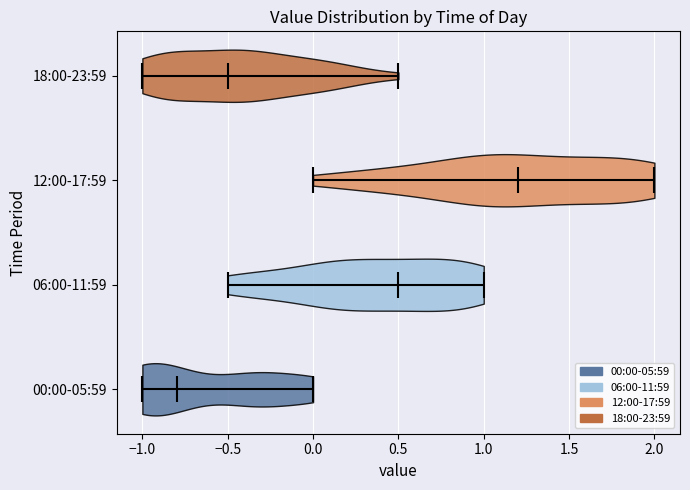

What is the lowest point the violin for 00:00-05:59 reaches on the x-axis? The values are not printed on the chart, so give them approximately, as read against the axis.

-1.0